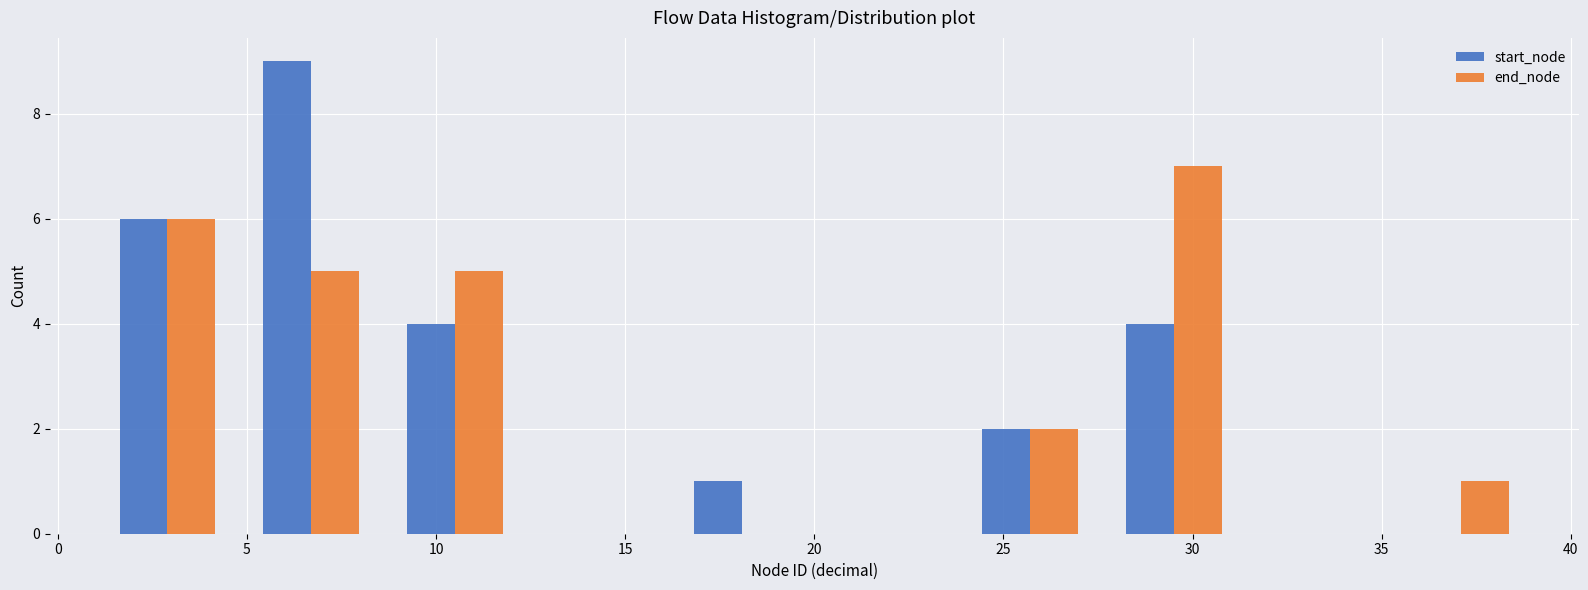

In the end_node series, which range on the x-axis has the tallest bar?

27.6 to 31.4